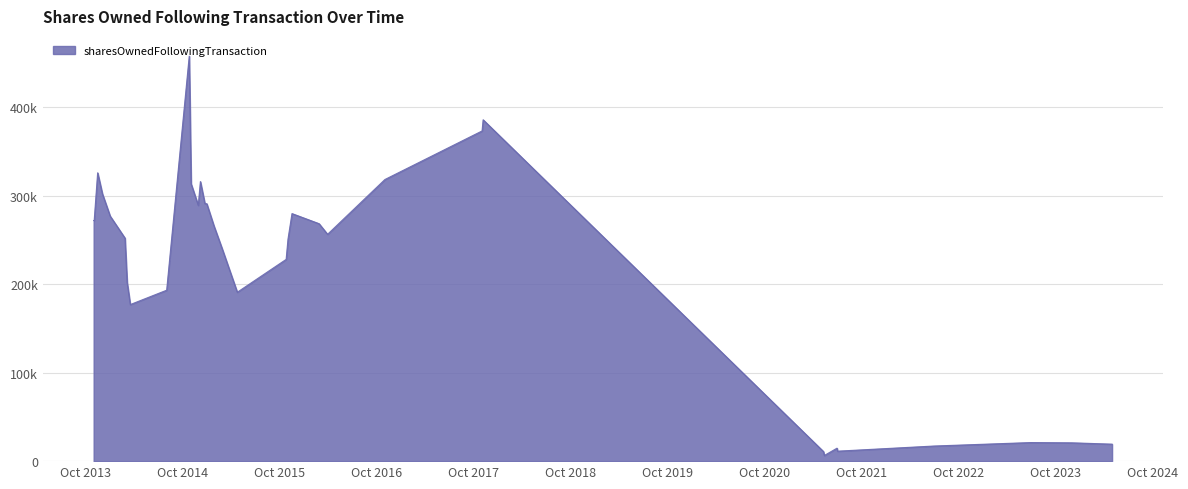

What is the difference between the maximum and second lowest values?

446674